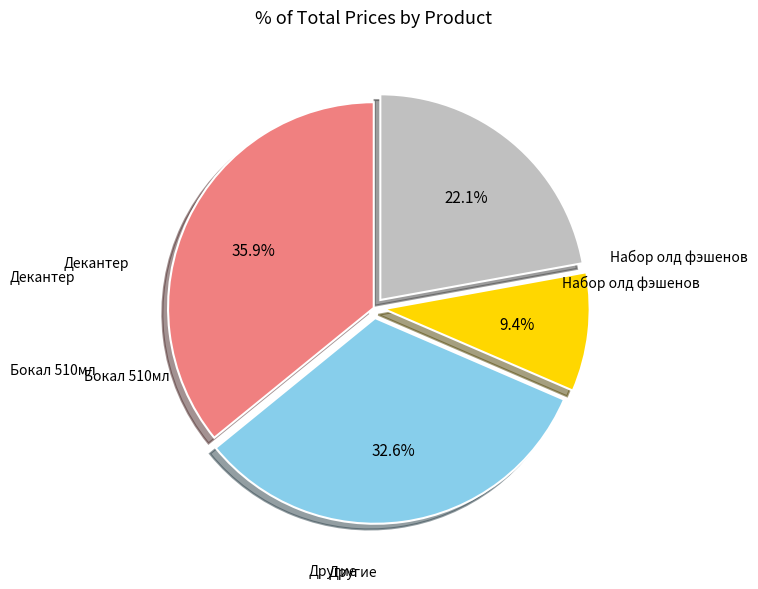

Is there a majority slice in this chart?

No